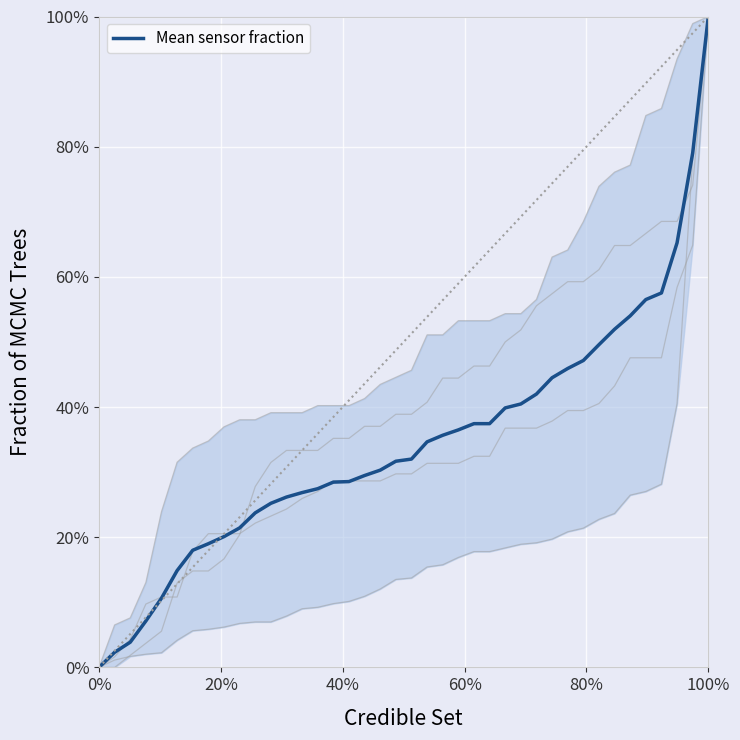

How many lines are shown in the chart?

1